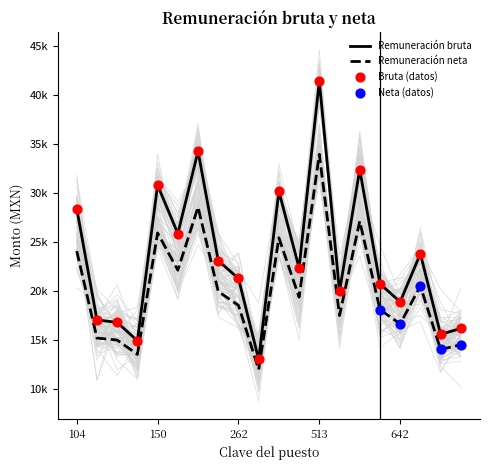

What are all the series names shown in the legend?

Remuneración bruta, Remuneración neta